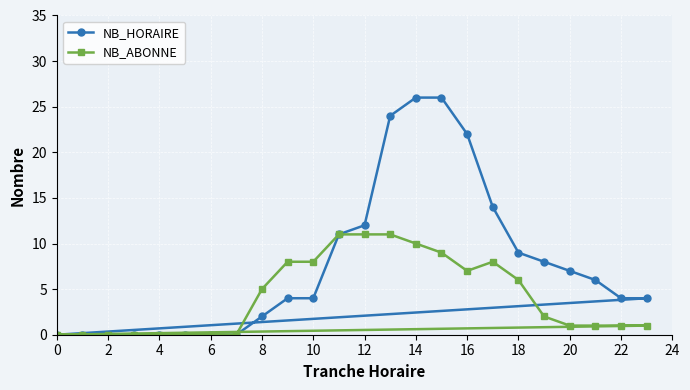

Between 2 and 12, which series saw the biggest shift?

NB_HORAIRE